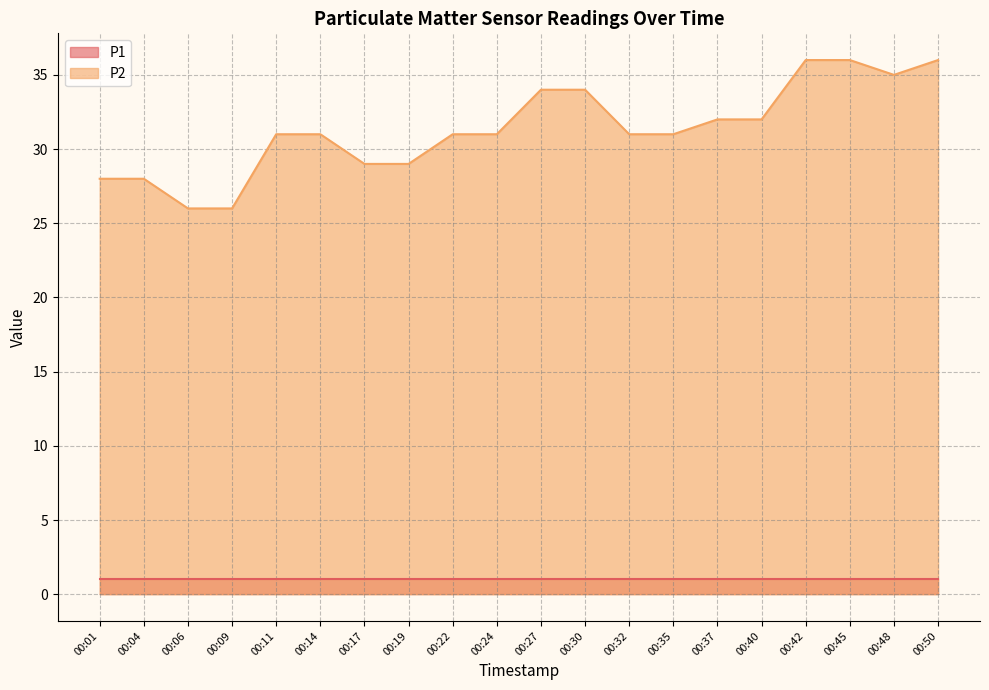

What is the difference between the second highest and minimum values?

10